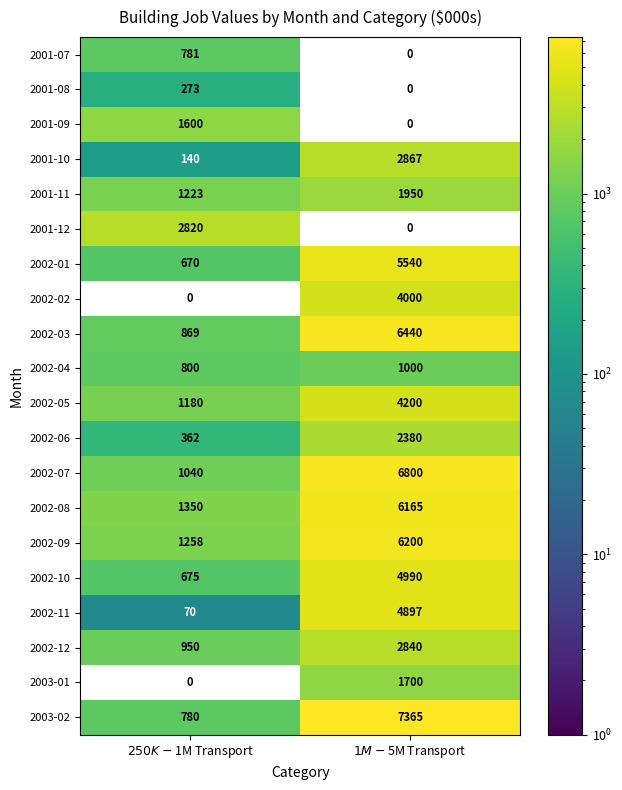

Rank the series by their maximum value, from lowest to highest.

2001-08, 2001-07, 2002-04, 2001-09, 2003-01, 2001-11, 2002-06, 2001-12, 2002-12, 2001-10, 2002-02, 2002-05, 2002-11, 2002-10, 2002-01, 2002-08, 2002-09, 2002-03, 2002-07, 2003-02